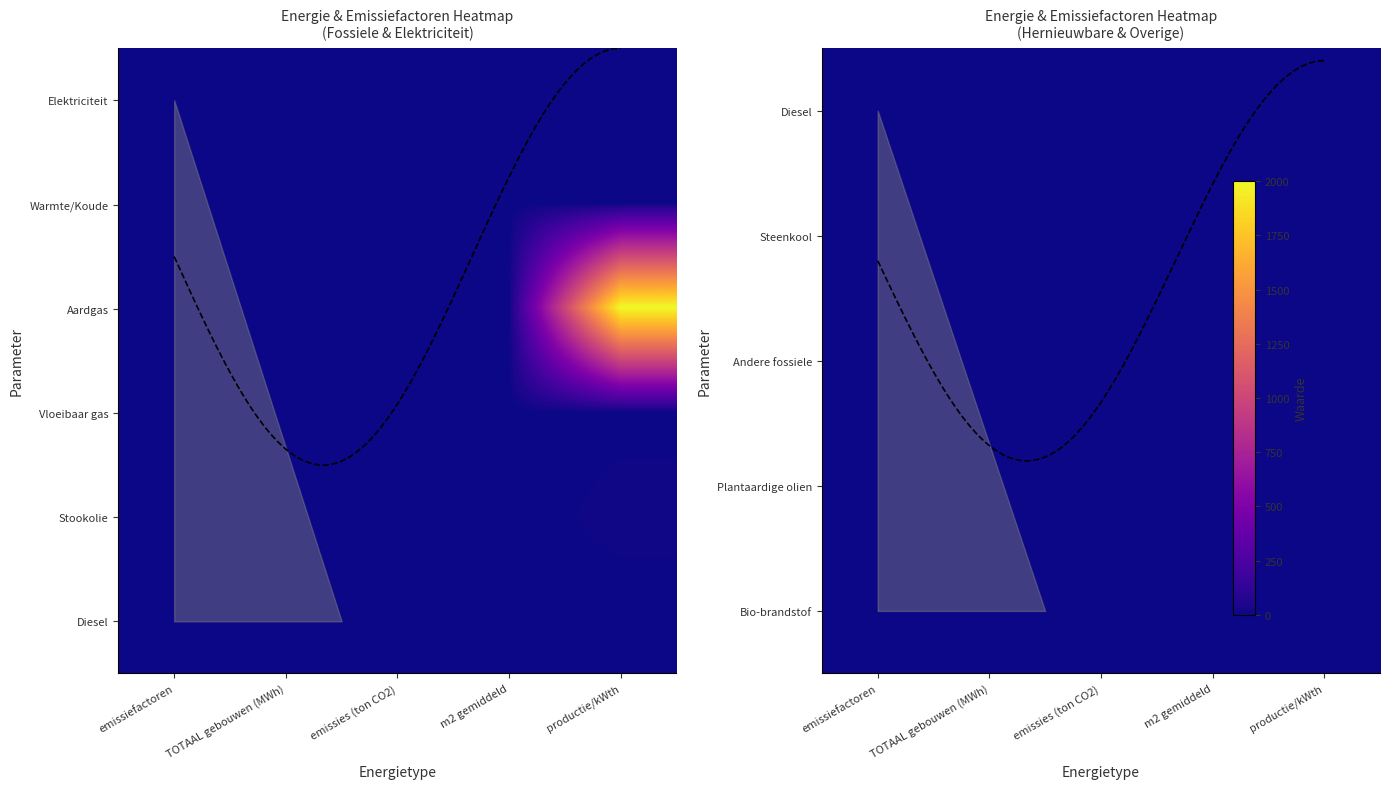

List the labels in order of Steenkool value, smallest first.

TOTAAL gebouwen (MWh), emissies (ton CO2), m2 gemiddeld, productie/kWth, emissiefactoren